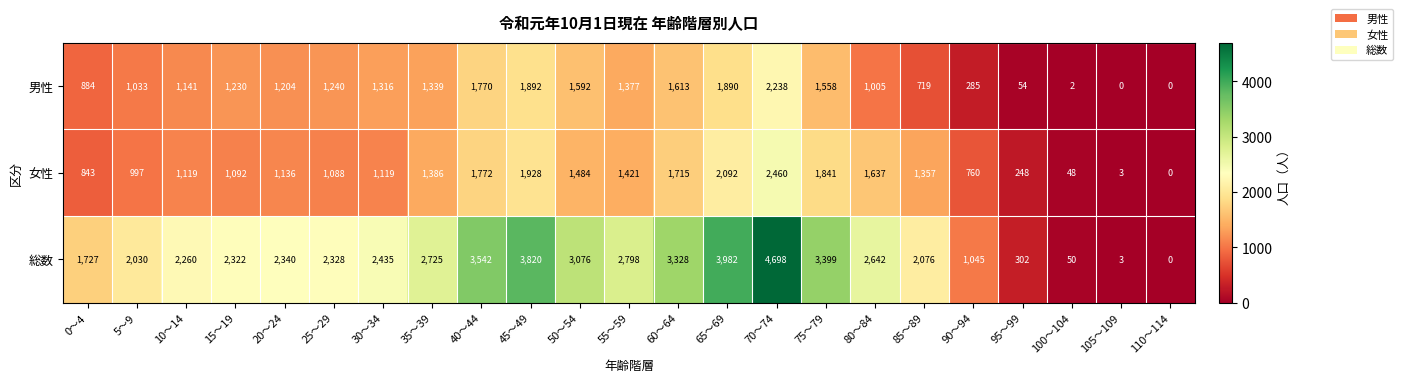

Which series has the widest spread of values?

総数